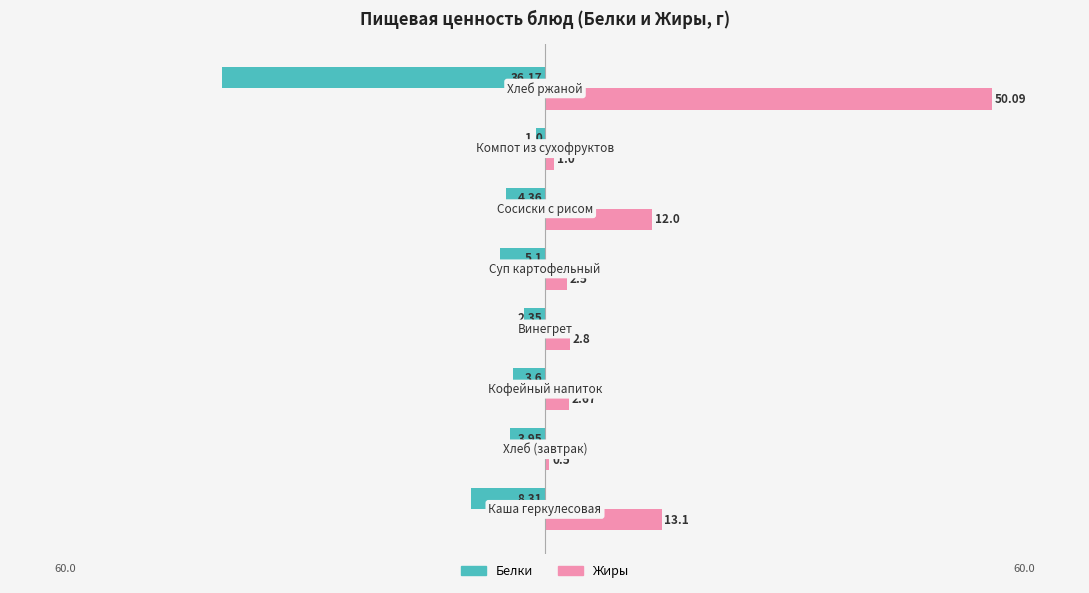

What is the maximum value shown in the chart?

50.1